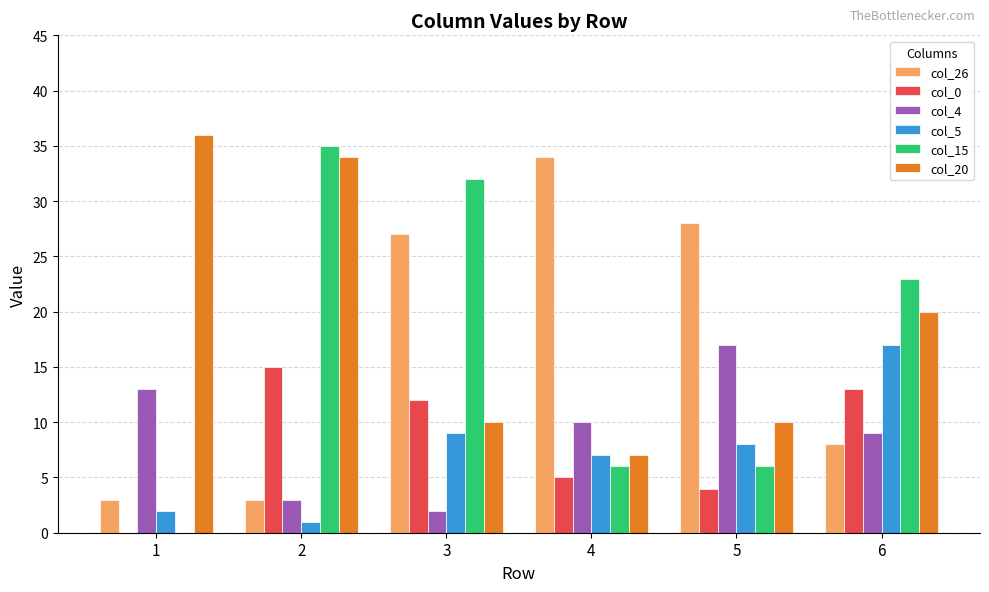

Which series has the widest spread of values?

col_15